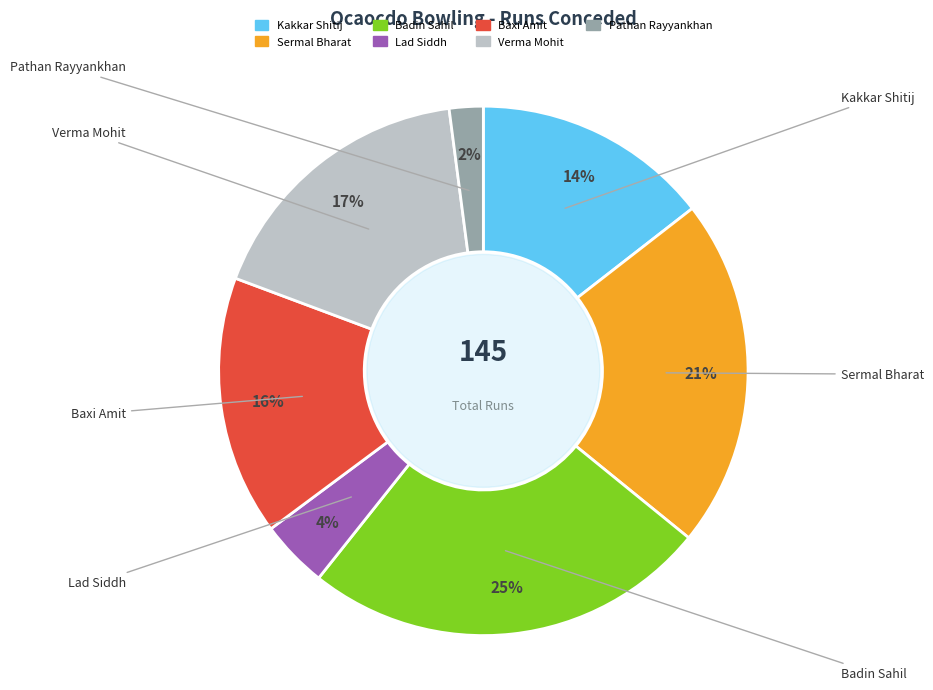

What is the smallest slice in the pie chart?

Pathan Rayyankhan